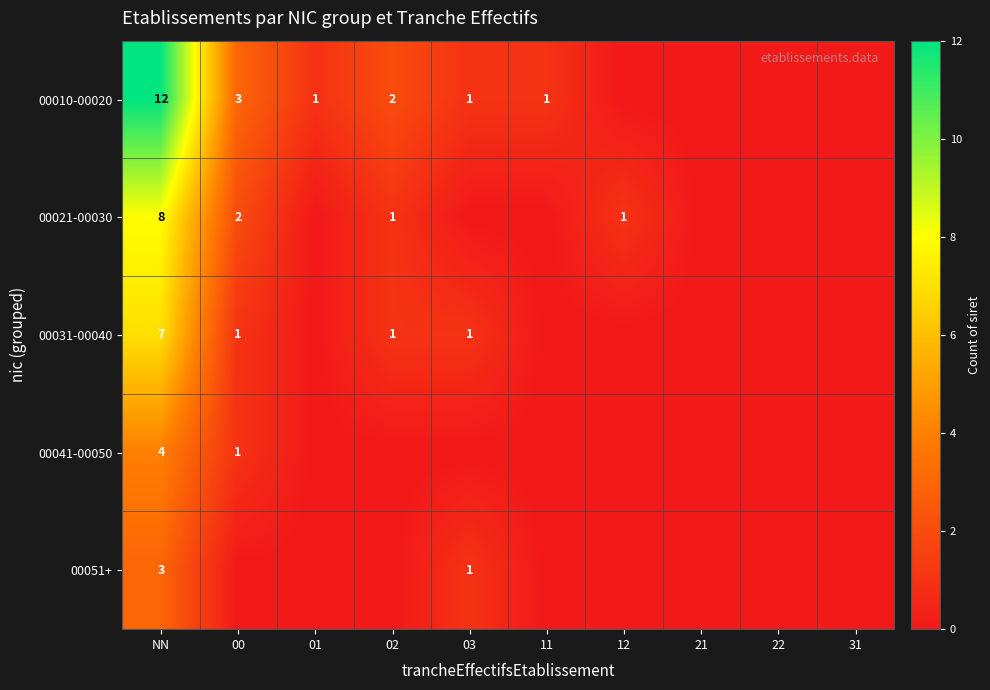

The 00051+ series shows 1 at 03. True or false?

True